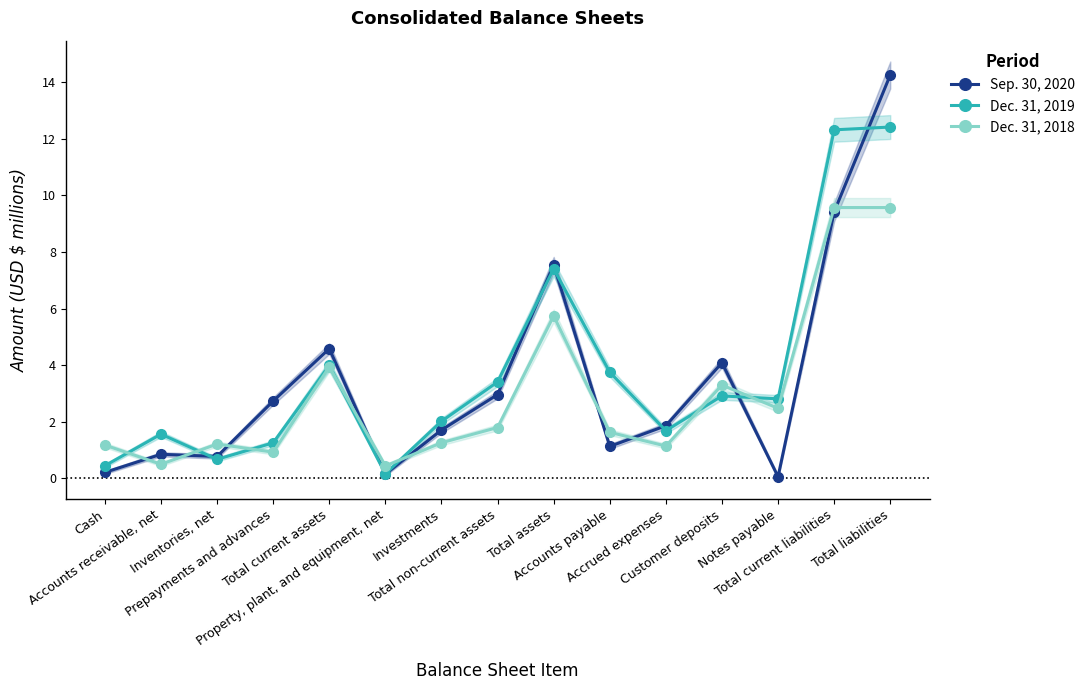

Between which two adjacent categories do Dec. 31, 2019 and Sep. 30, 2020 first intersect?

Accounts receivable, net and Inventories, net